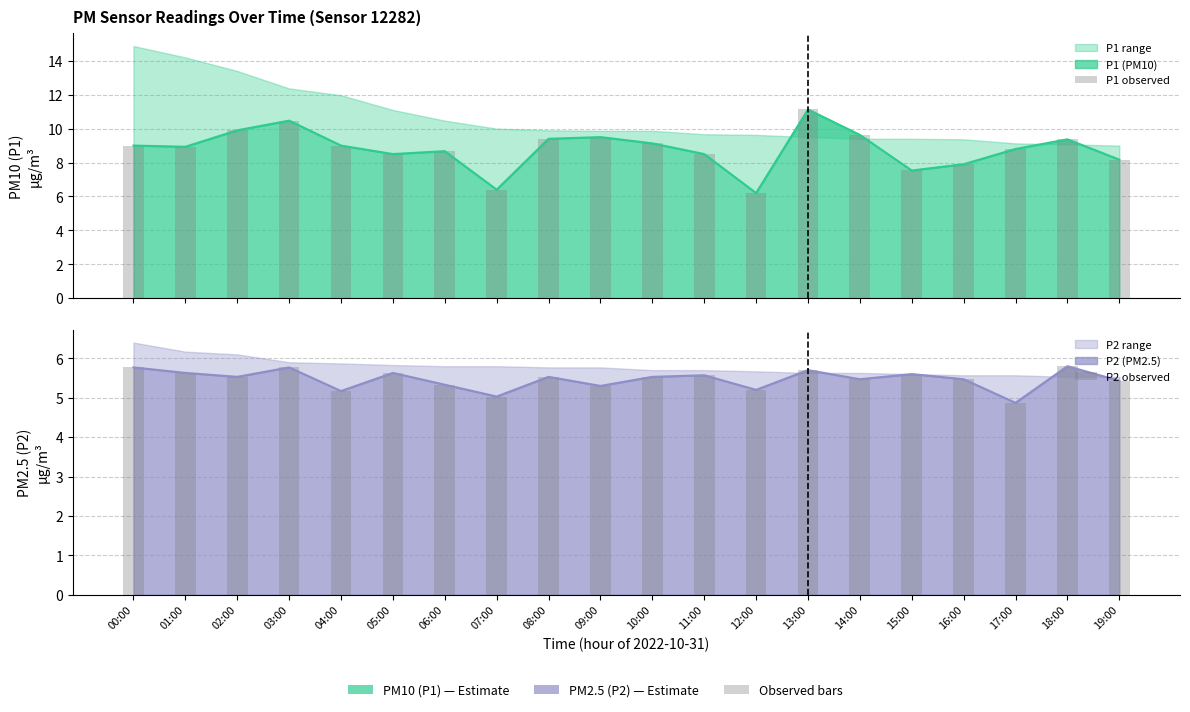

Count the number of categories in the chart.

20